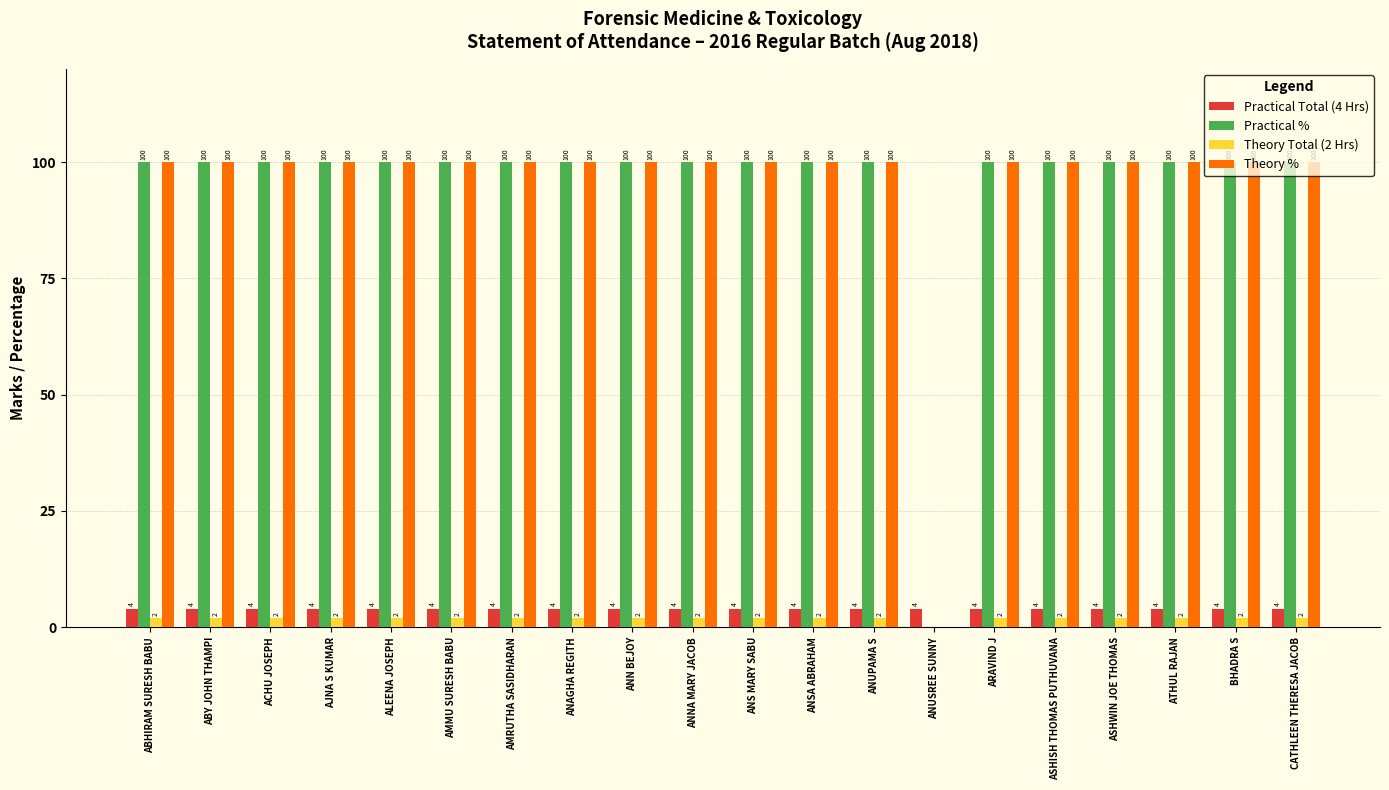

What is the total value across all series at ANSA ABRAHAM?

206